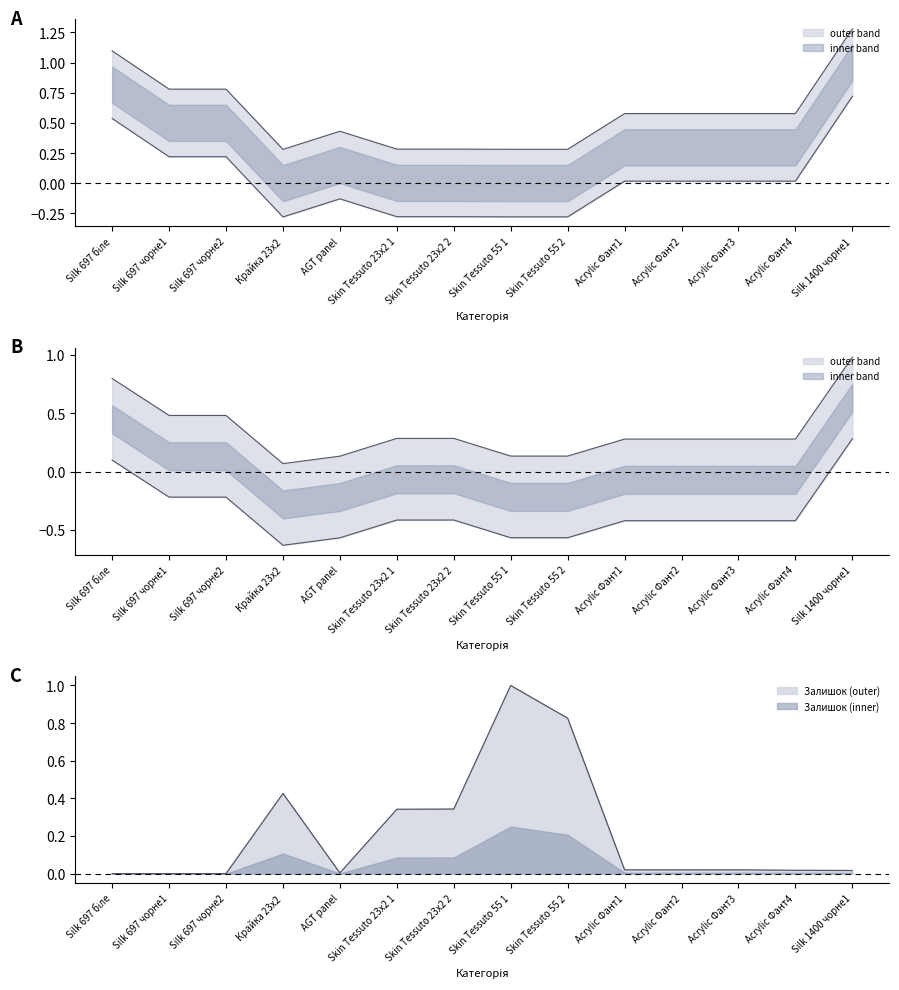

Where is the first local minimum for Доп. ціна?

Крайка 23x2